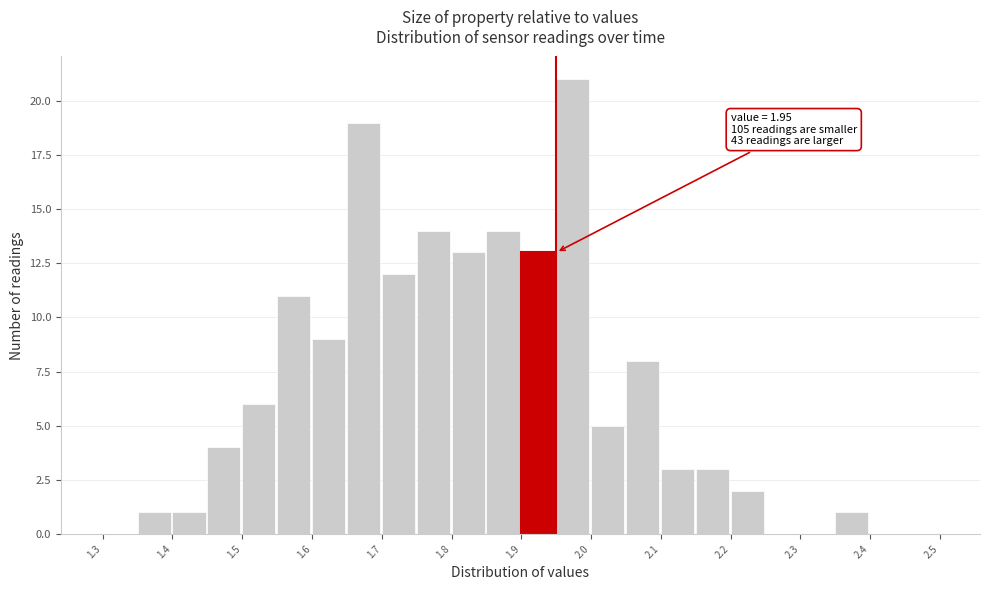

Which range on the x-axis has the tallest bar?

1.95 to 2.00